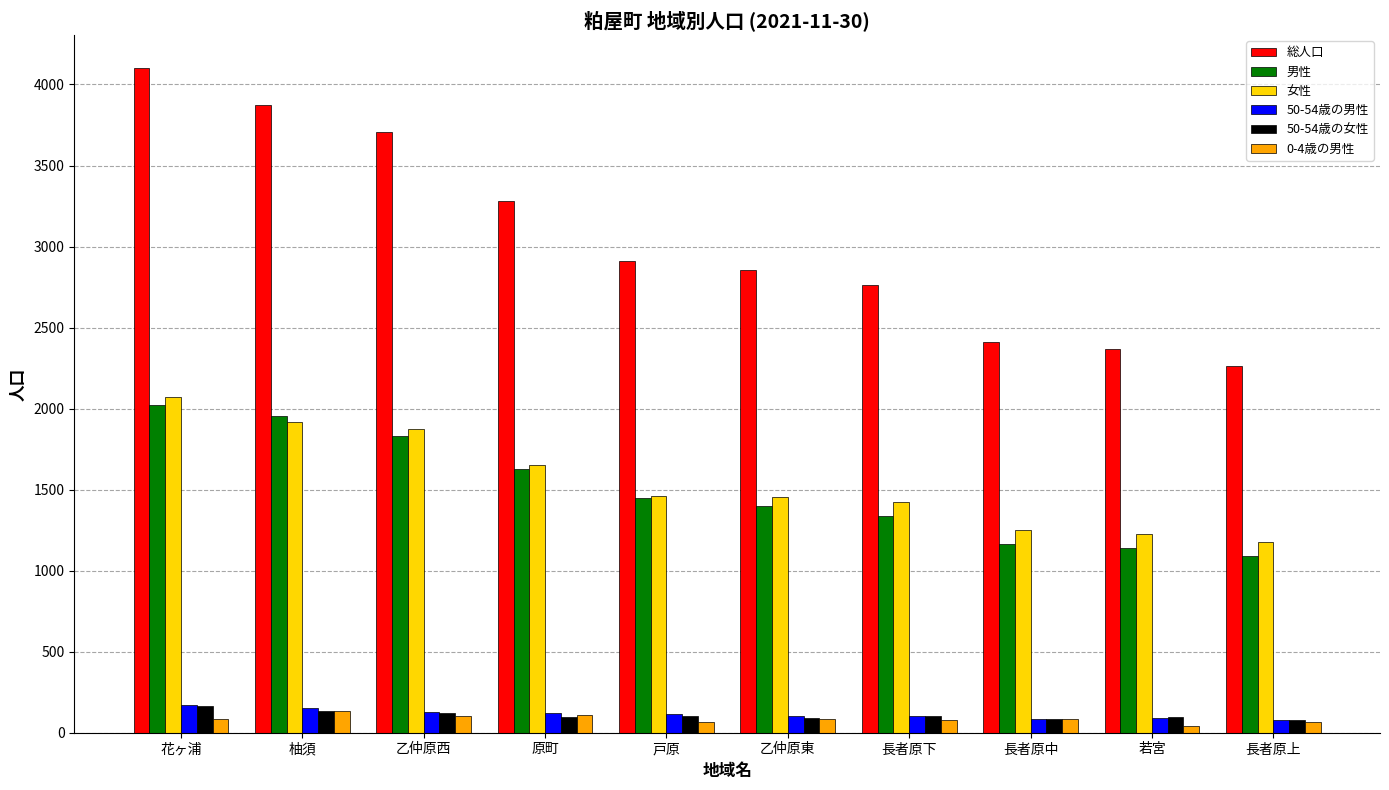

What is the smallest value displayed?

43